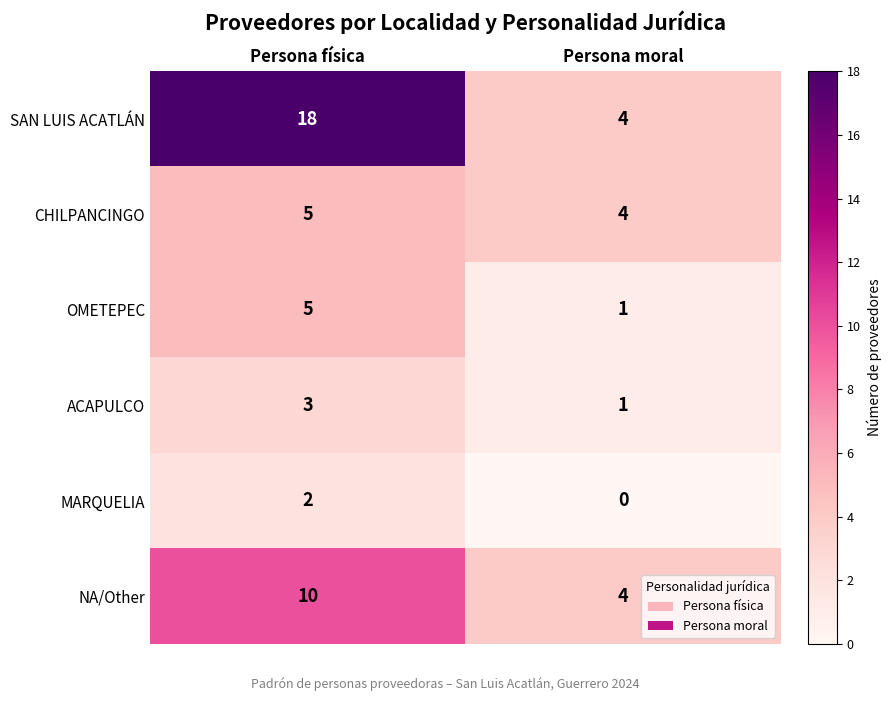

What is the total value across all series at Persona moral?

14